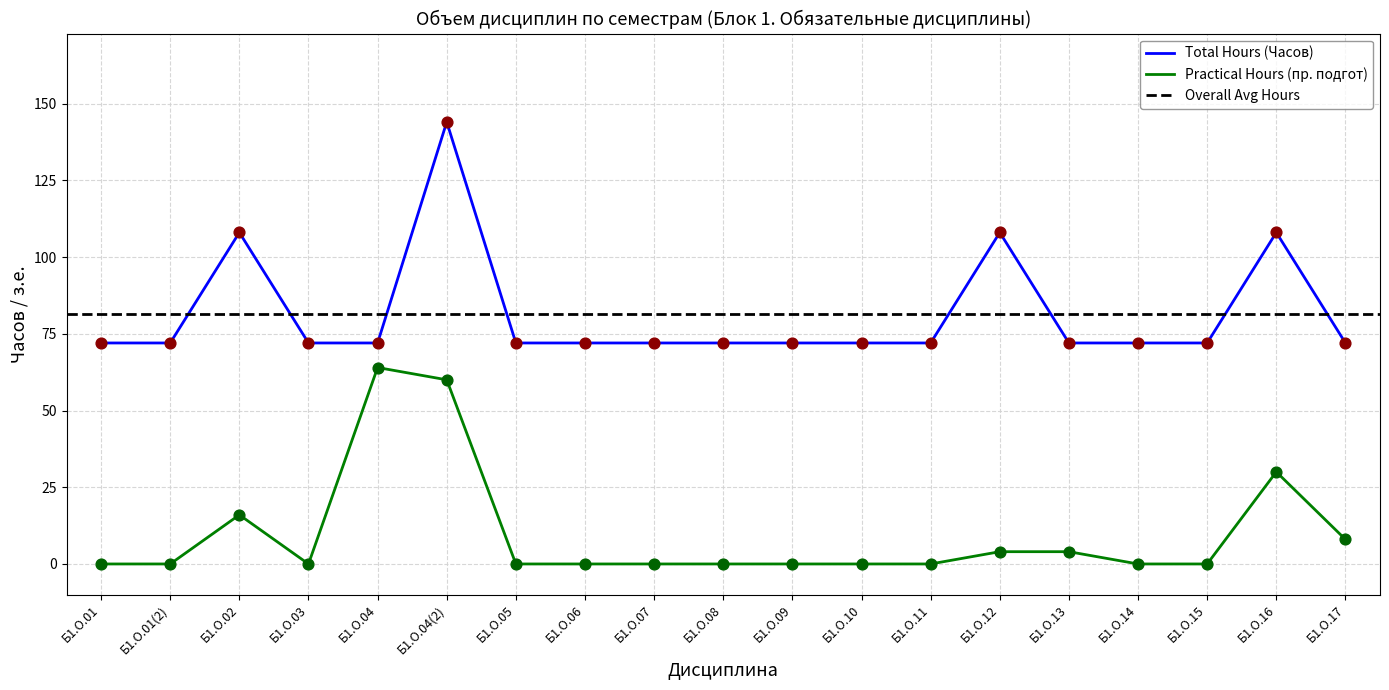

At how many categories does at least one series exceed 75?

4